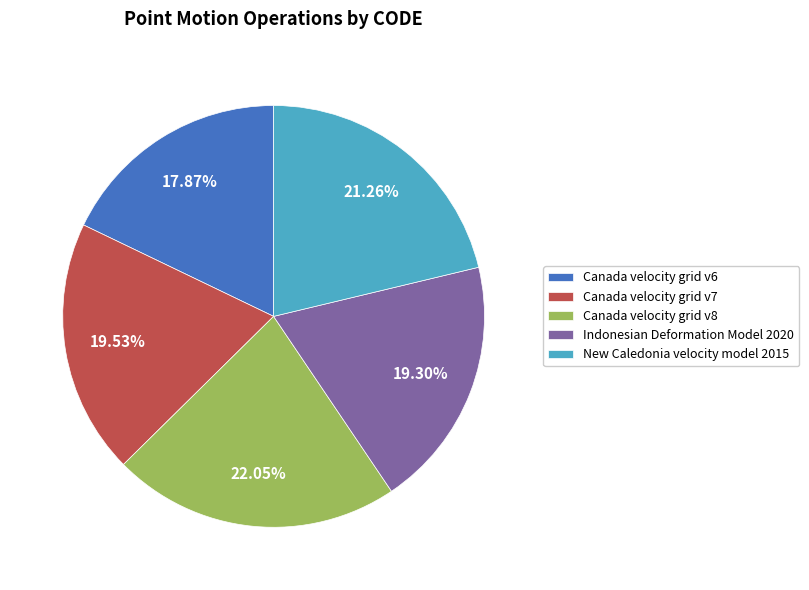

Approximately how many times larger is the value at New Caledonia velocity model 2015 compared to Indonesian Deformation Model 2020?

1.1